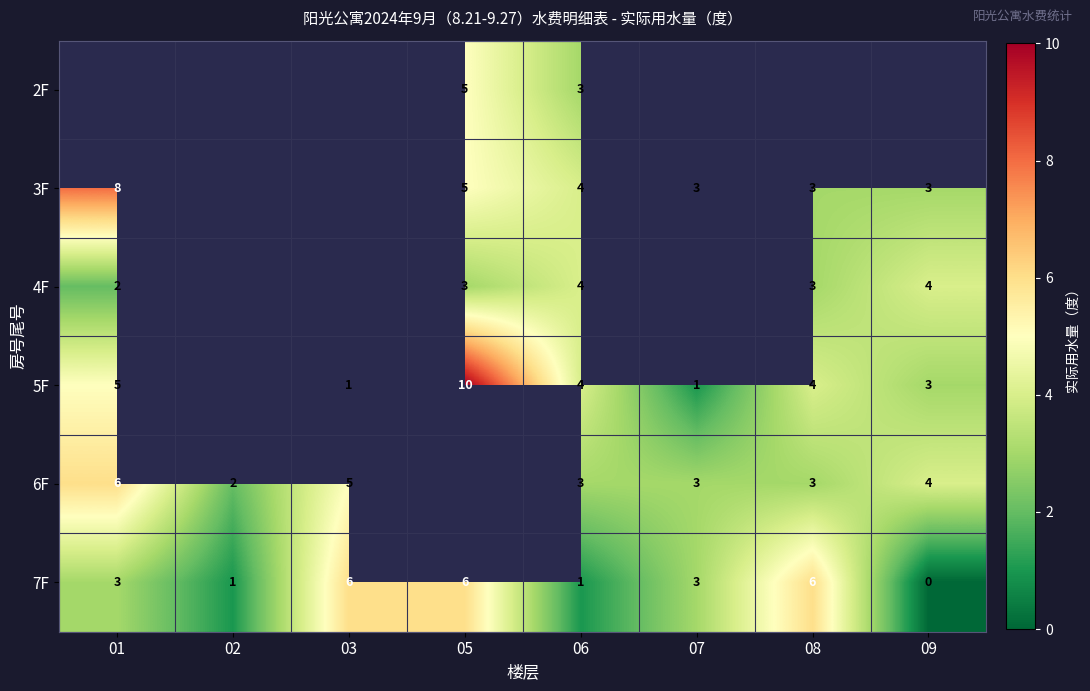

Is it true that 6F equals 4.9 at 08?

False